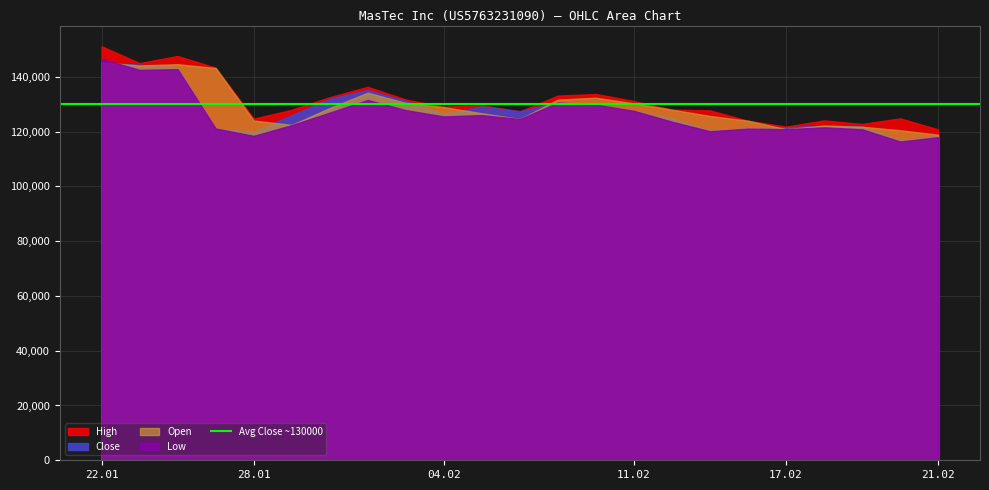

At which label does Close first exceed 126469?

22.01.2025